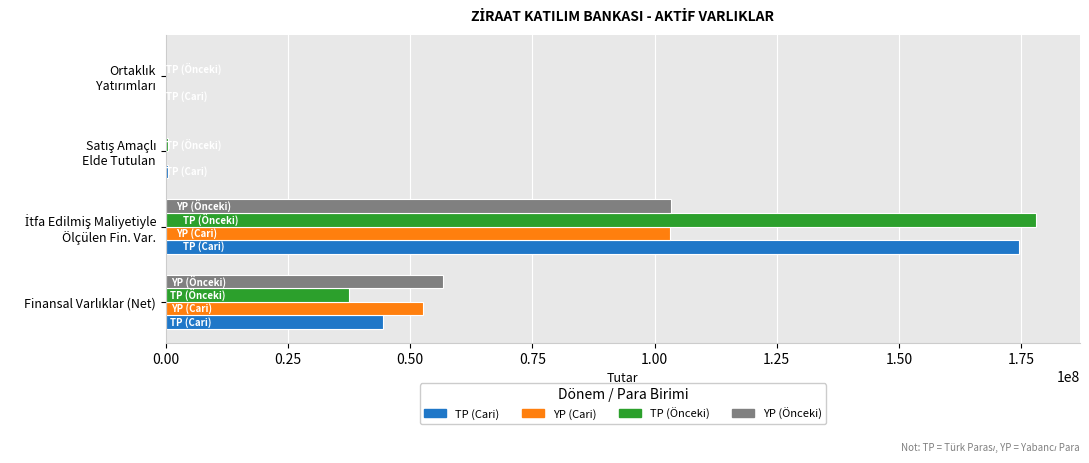

What is the maximum value shown in the chart?

178139272